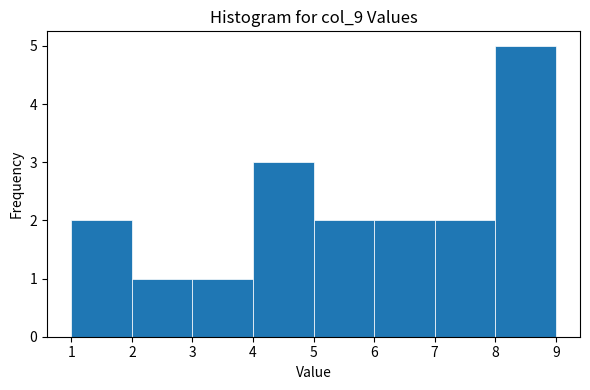

What is the height of the bar covering 2 to 3 on the x-axis? The values are not printed on the chart, so give them approximately, as read against the axis.

1